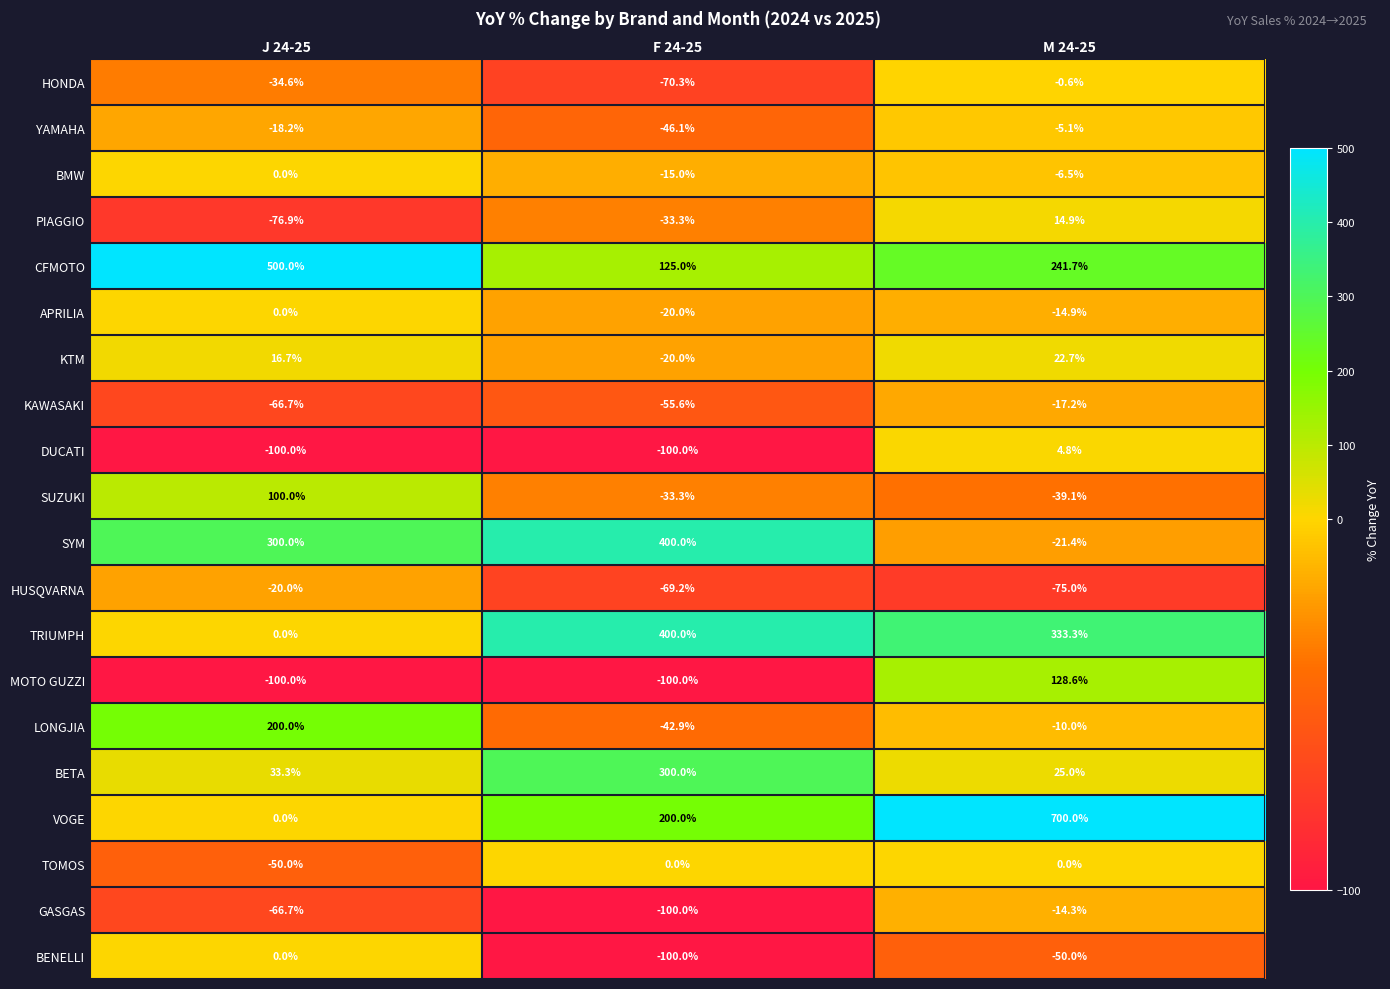

List the labels in order of YAMAHA value, smallest first.

F 24-25, J 24-25, M 24-25